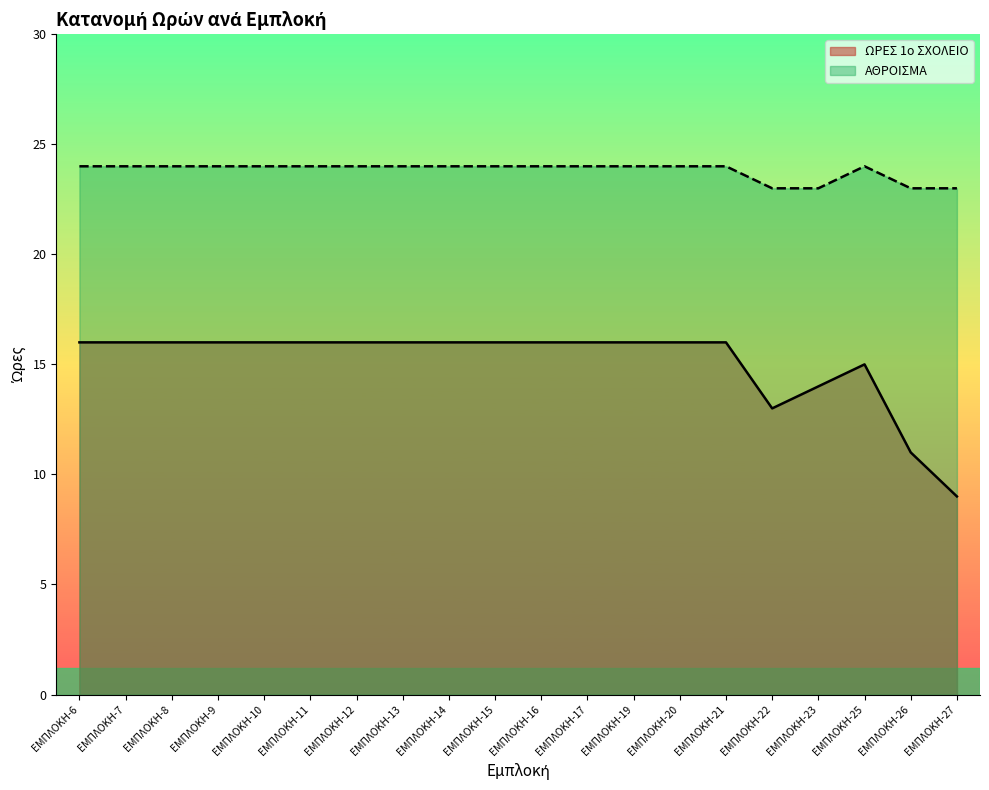

How many lines are shown in the chart?

2